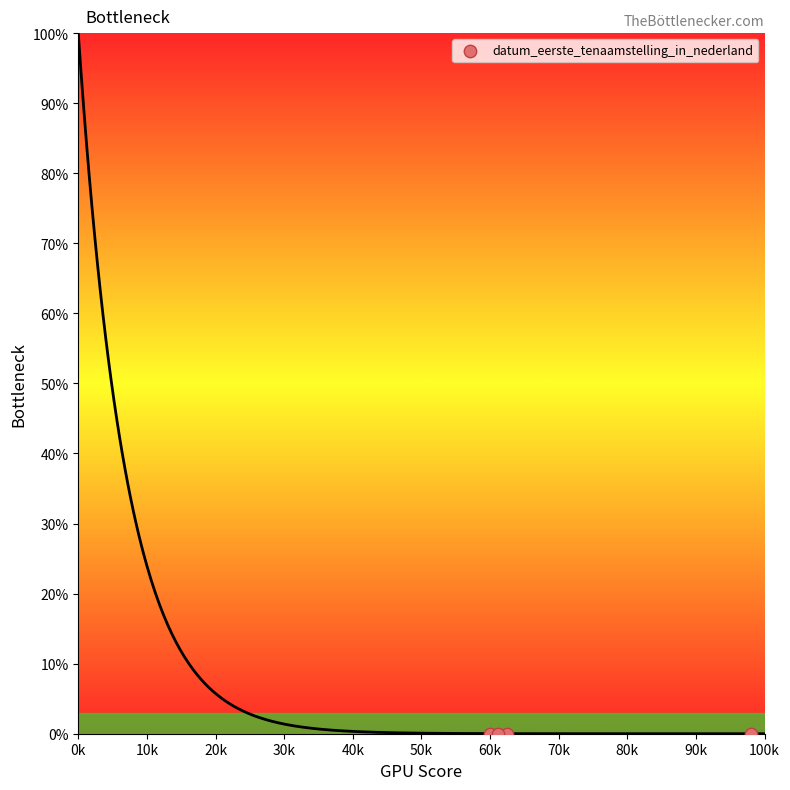

What is the range of X values (max minus min)?

37996.0